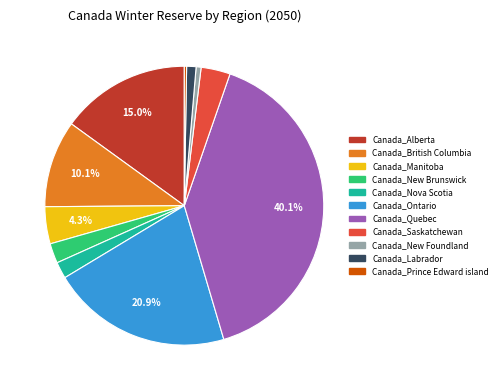

Which slice is the largest?

Canada_Quebec